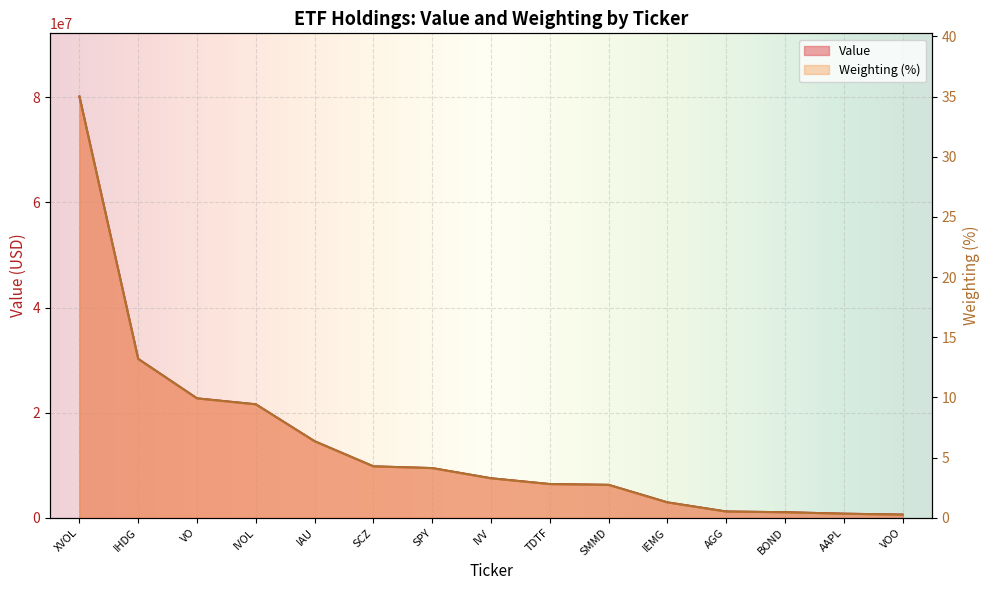

At how many categories does at least one series exceed 16608200?

4